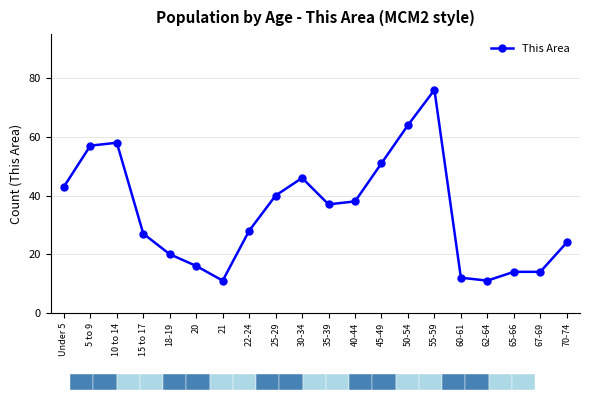

Count the number of data series in this chart.

1